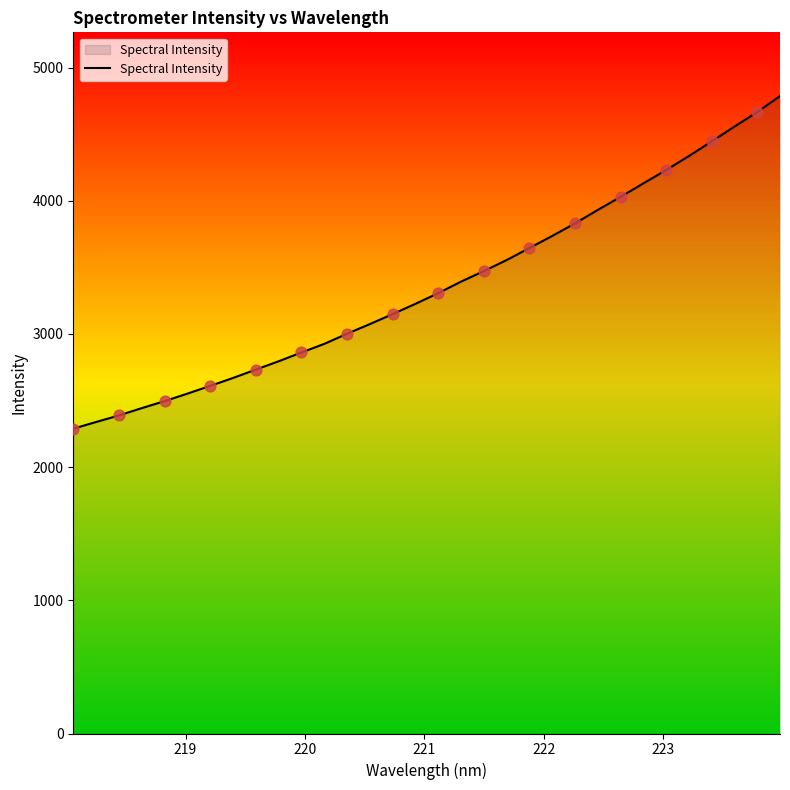

What is the difference between the maximum and minimum values?

2497.5